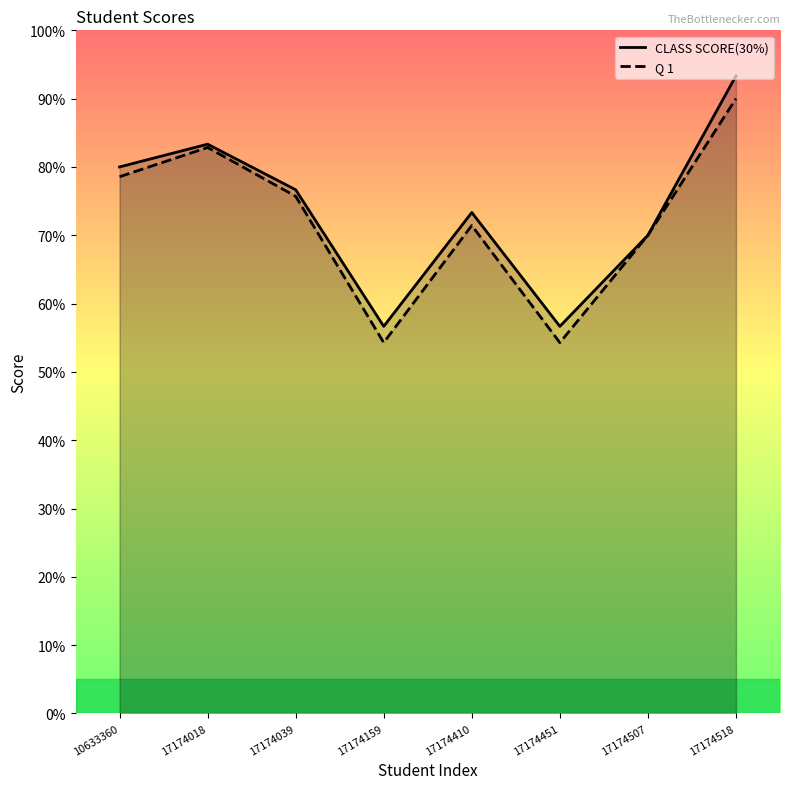

How many data points does each series have?

8